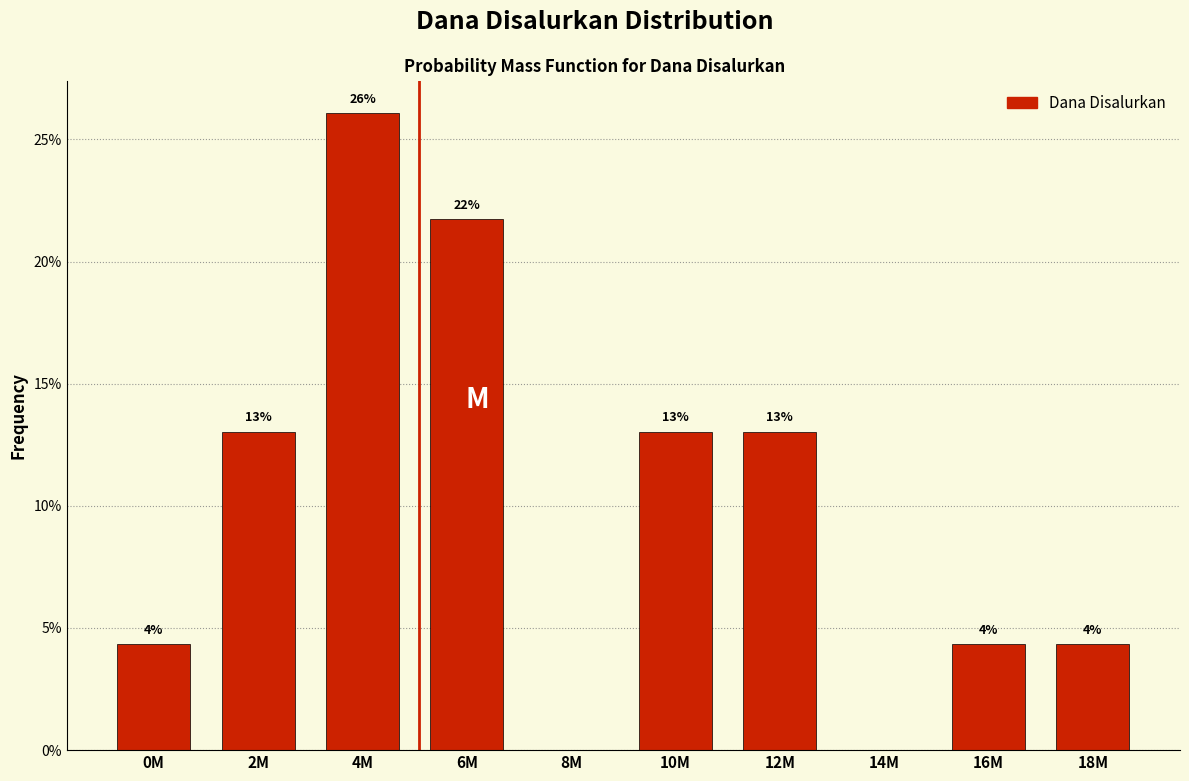

The chart shows a value of 21.7 at 6M. True or false?

True